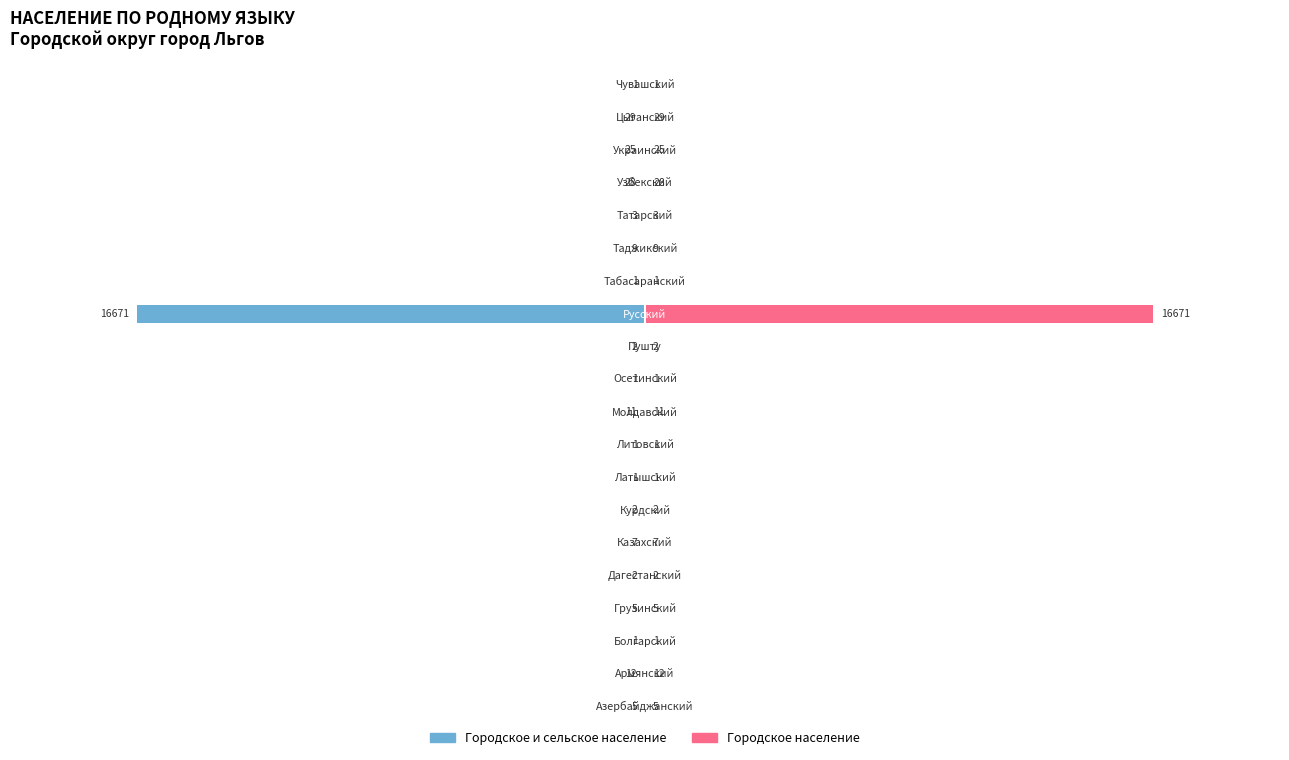

What is the maximum value shown in the chart?

16671